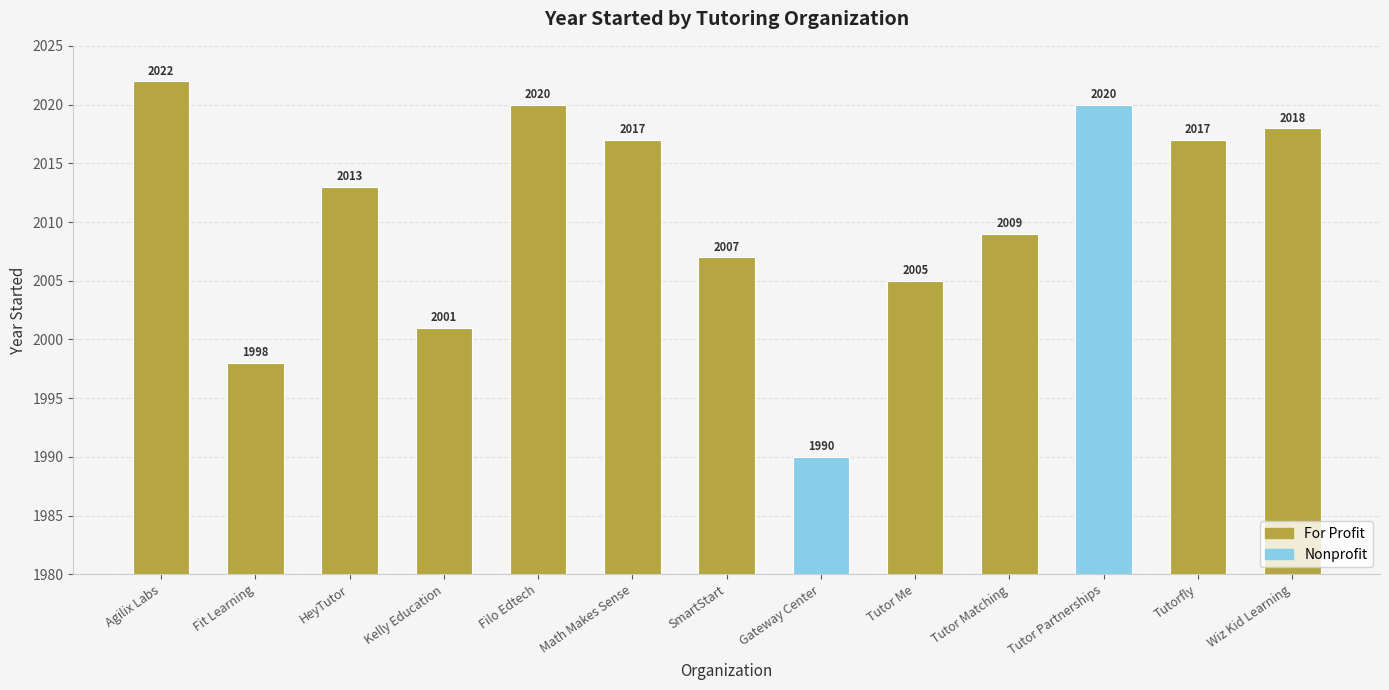

Reading left to right, extract all data points from this chart.

Agilix Labs=2022	Fit Learning=1998	HeyTutor=2013	Kelly Education=2001	Filo Edtech=2020	Math Makes Sense=2017	SmartStart=2007	Gateway Center=1990	Tutor Me=2005	Tutor Matching=2009	Tutor Partnerships=2020	Tutorfly=2017	Wiz Kid Learning=2018